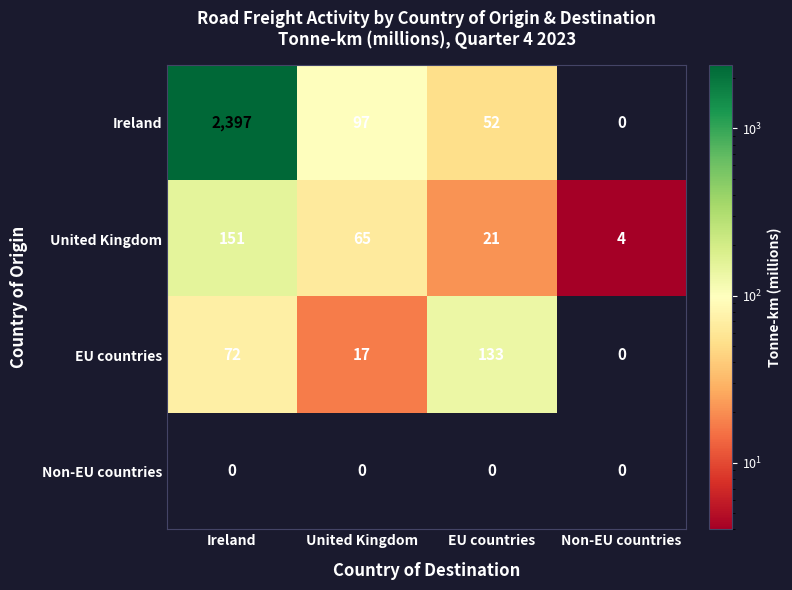

The Ireland series shows 70 at EU countries. True or false?

False